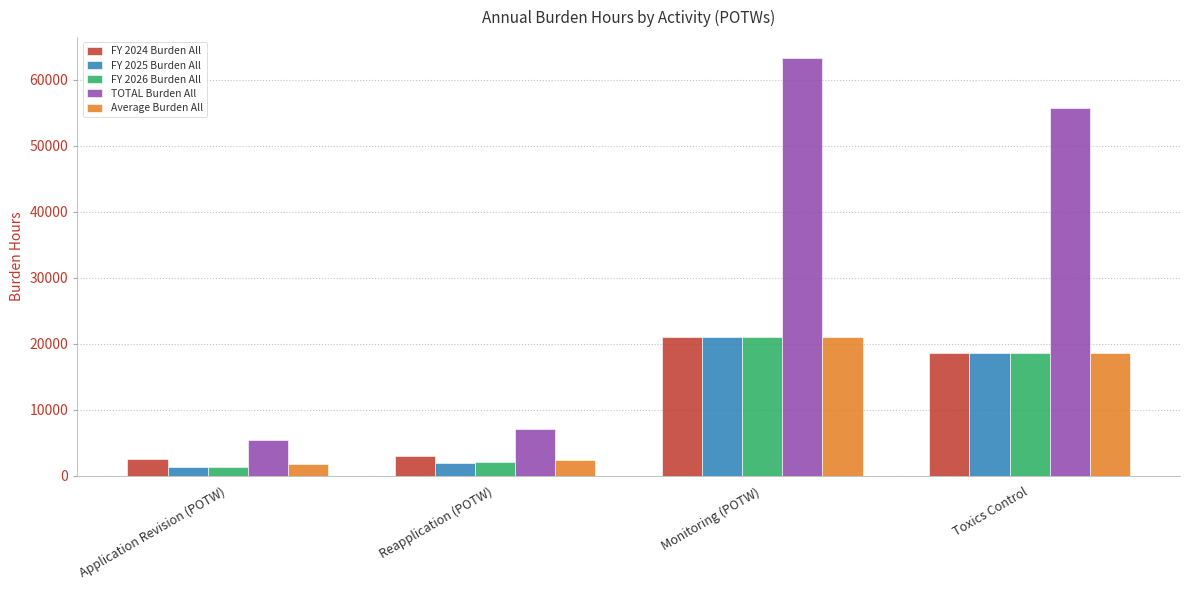

How many values in the TOTAL Burden All series are below 55680?

2